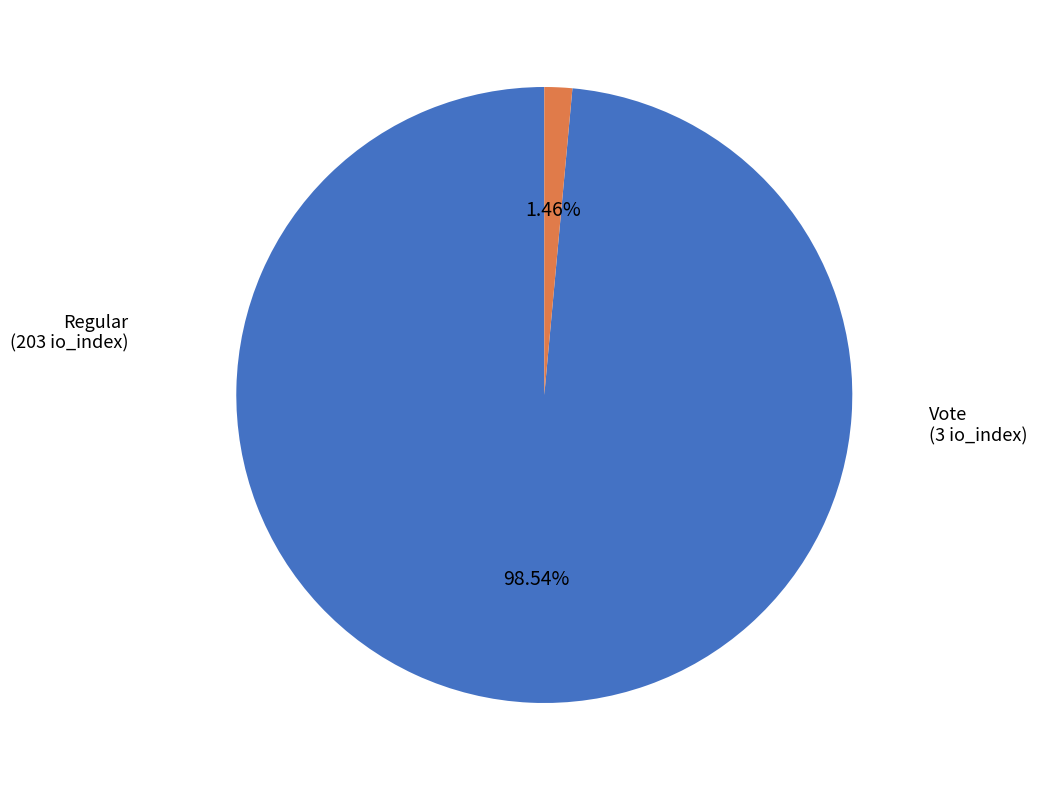

Count the number of slices in the pie.

2